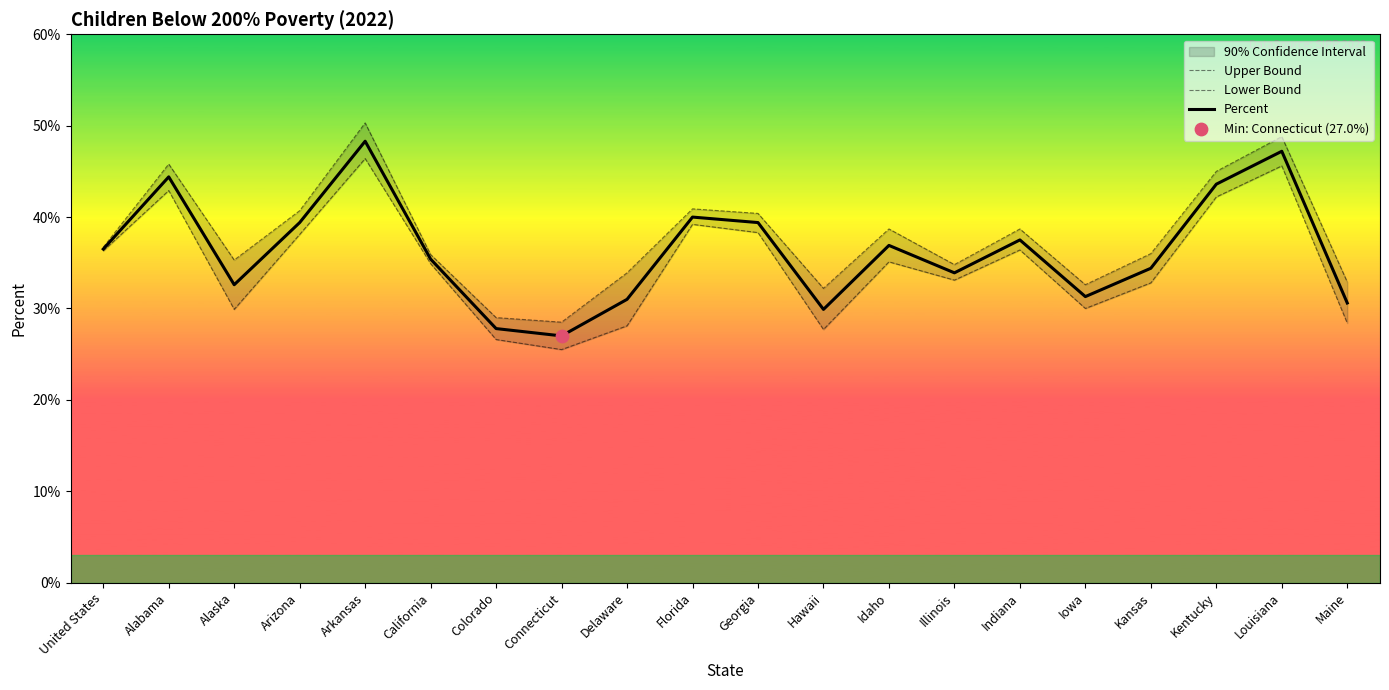

Which series has the widest spread of Y values?

Upper Bound